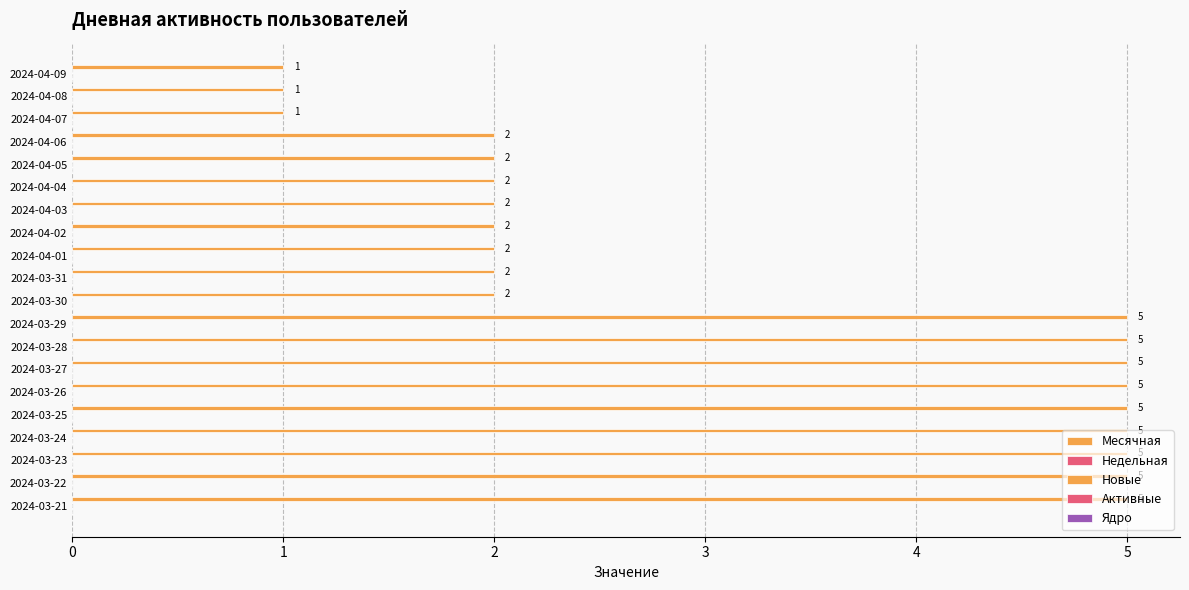

How many values are below 2?

3